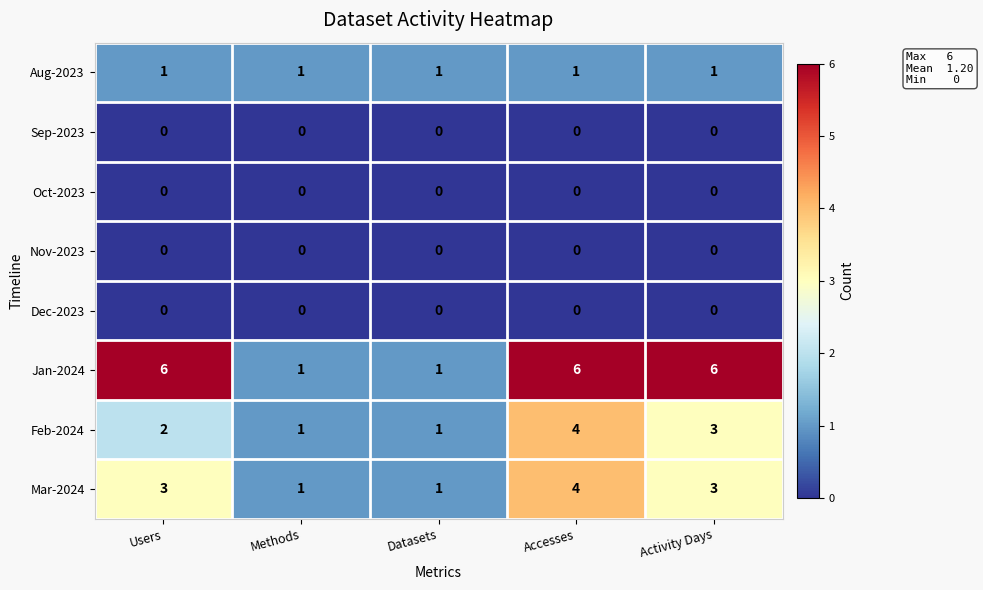

What is the difference between the Feb-2024 values at Accesses and Datasets?

3